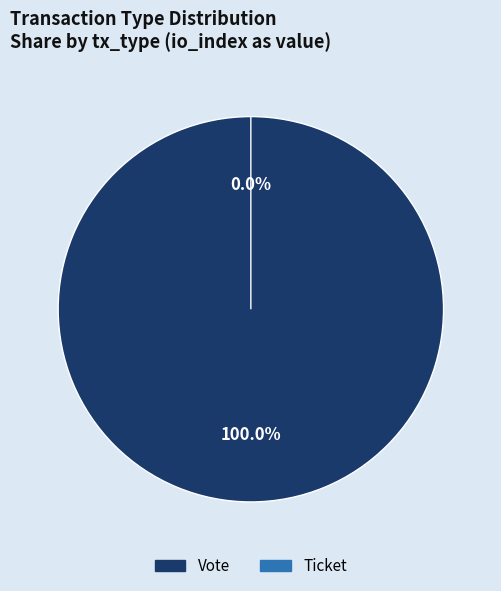

Is it true that Ticket is 1% of the pie?

False